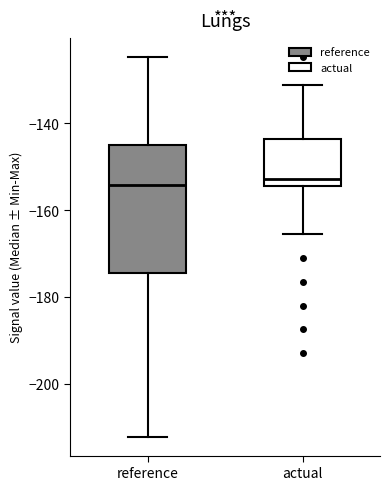

Reading left to right, transcribe this box plot: for each box, give where its median line is, the range the box spans, and where its two whiskers end, as read against the y-axis. The values are not printed on the chart, so give them approximately, as read against the axis.

reference: median -154, box -174 to -144, whiskers -212 to -124
actual: median -152, box -154 to -144, whiskers -166 to -132